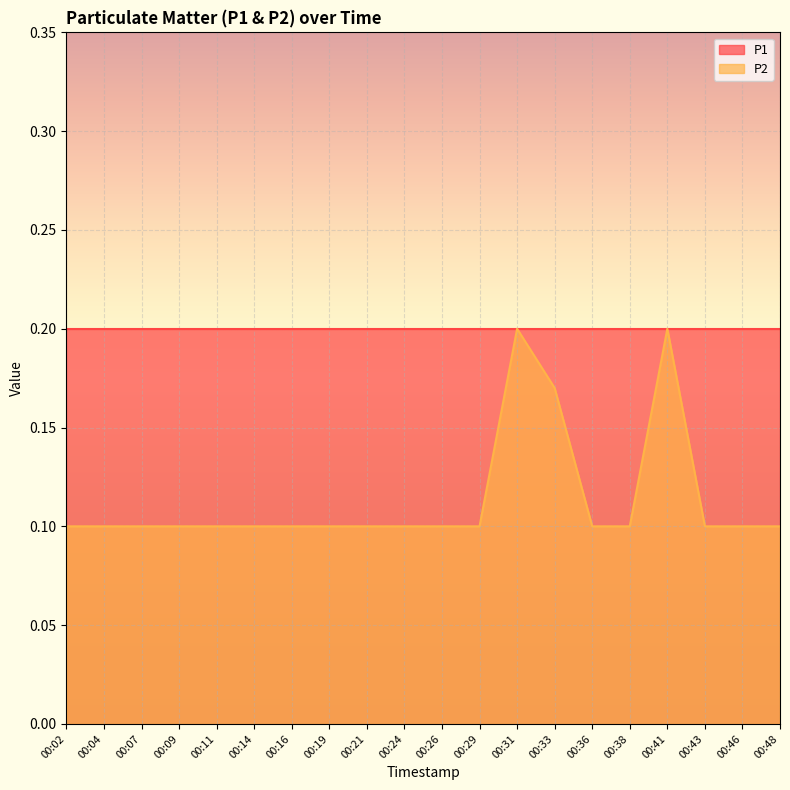

True or false: the data has more than 0 interior local peaks.

True